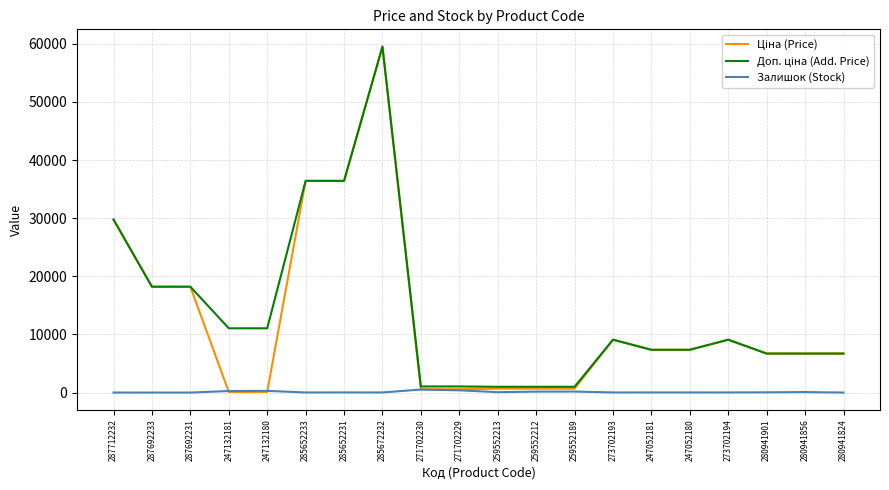

Is it true that Залишок (Stock) equals 0.0 at 280941824?

True